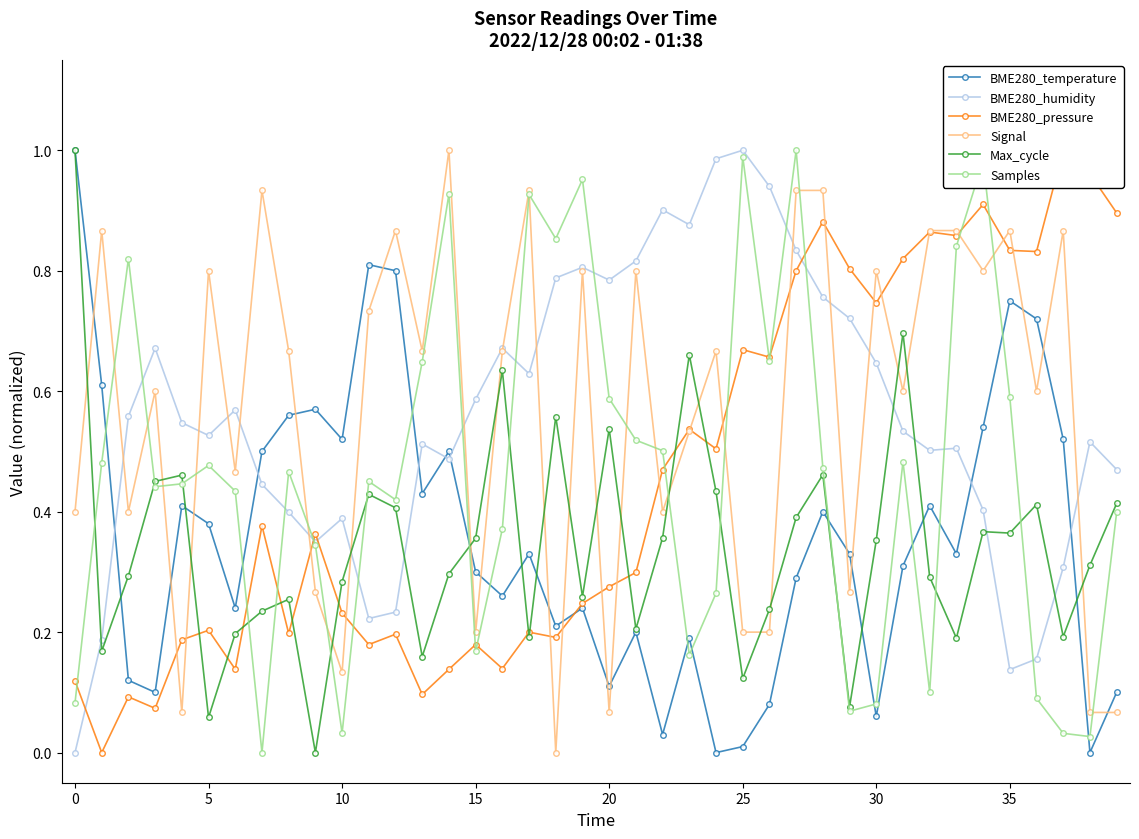

True or false: BME280_humidity and BME280_temperature intersect in this chart.

True